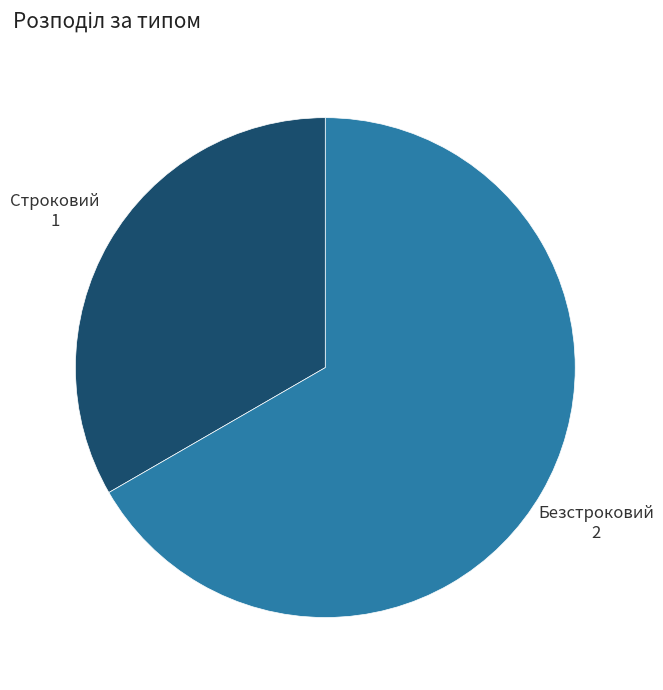

Do Безстроковий and Строковий together represent more than half of the pie?

Yes